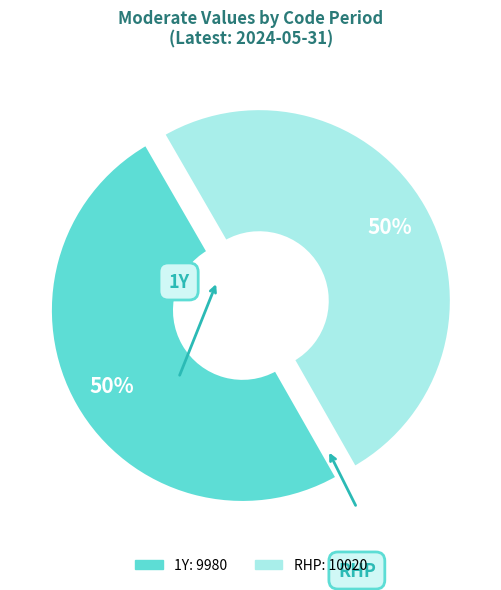

How many segments does this pie chart have?

2